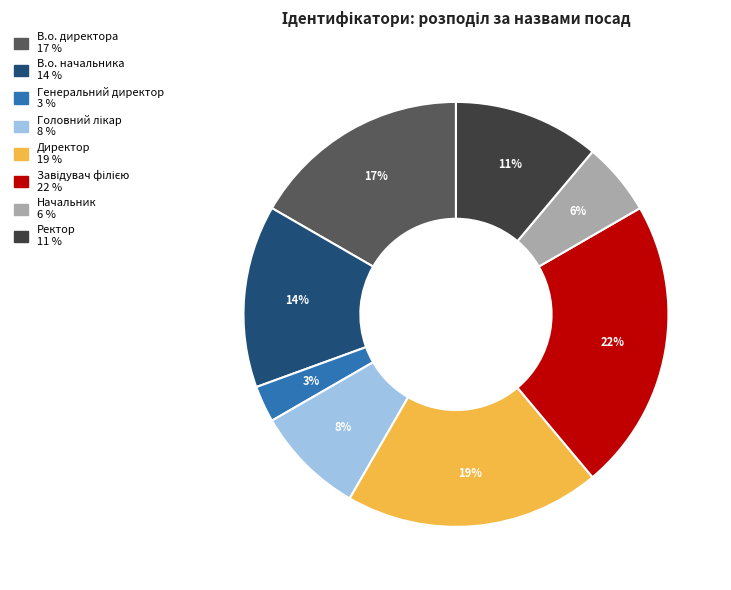

What is the smallest slice in the pie chart?

Генеральний директор